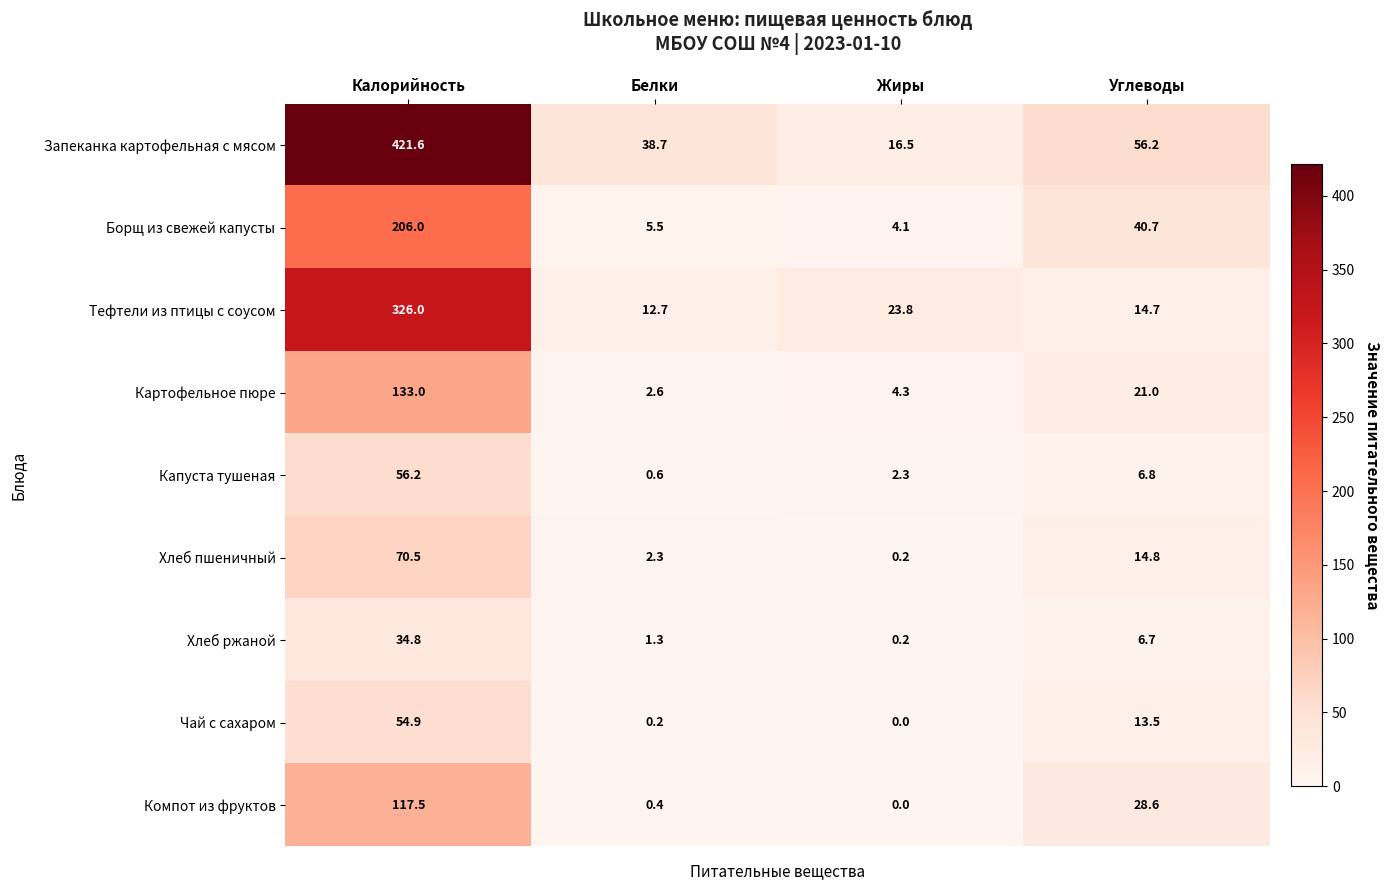

What is the difference between the second highest and minimum values in the Компот из фруктов series?

28.6